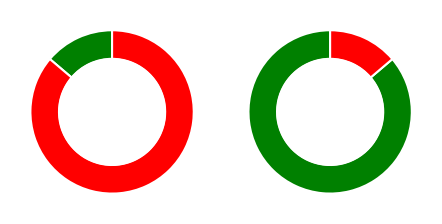

To the nearest percent, what is the difference between the io_index_4 and io_index_25 slice percentages?

72%